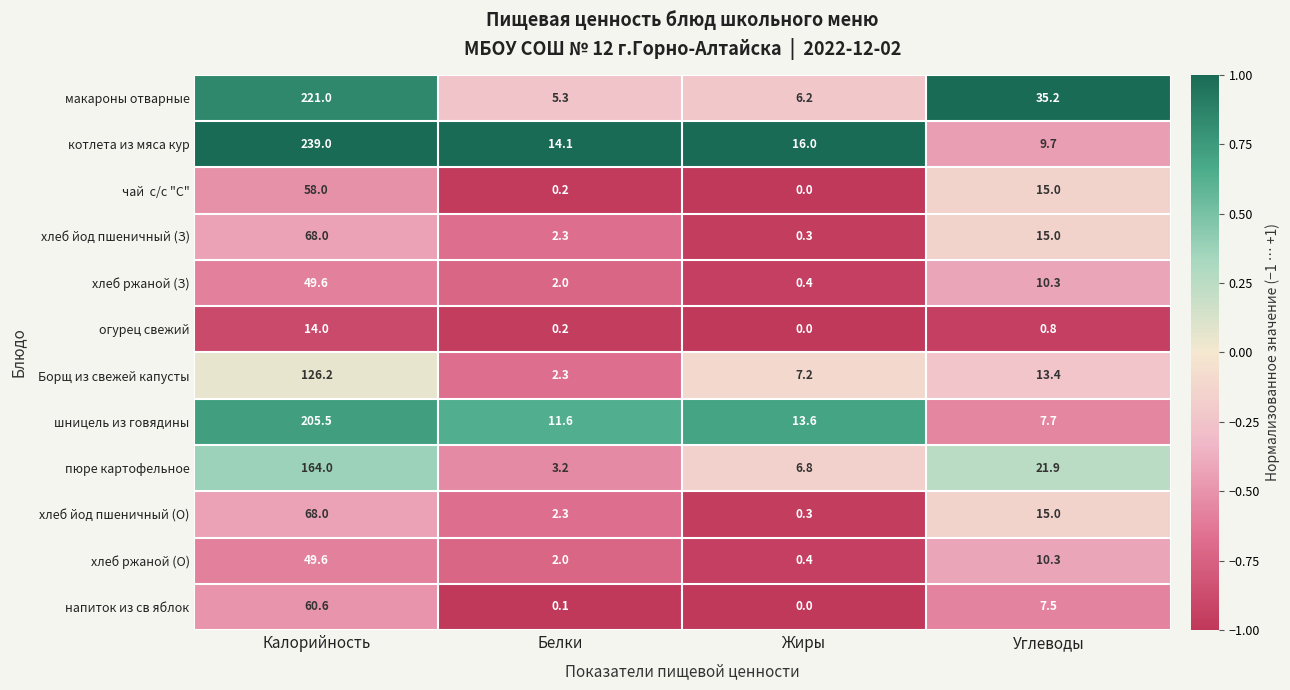

Which series has the largest range (max minus min)?

котлета из мяса кур